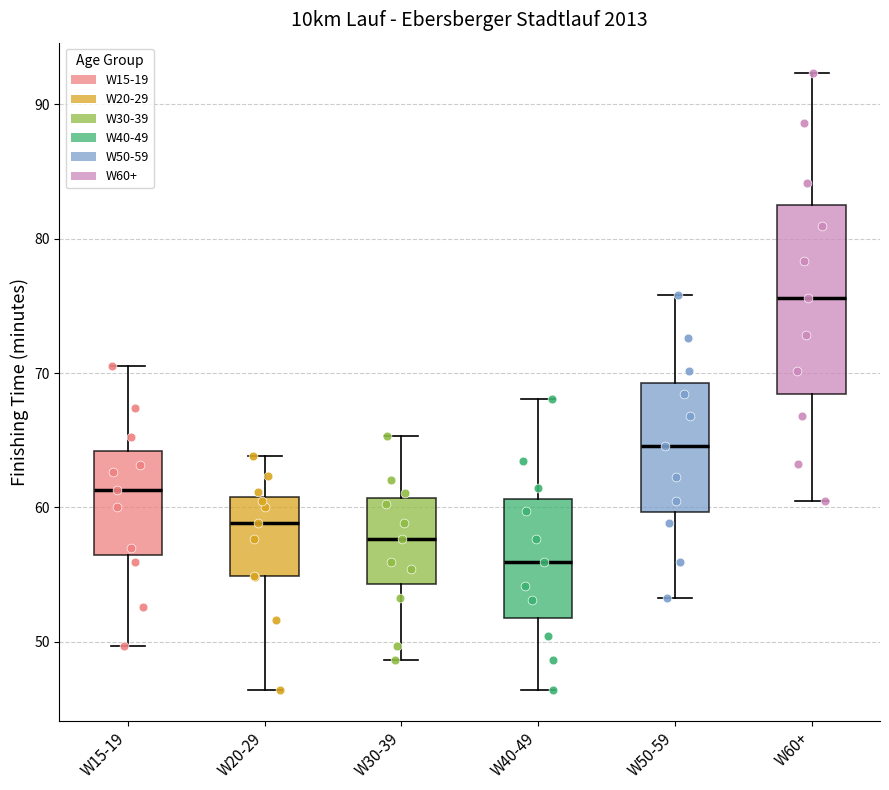

Where does the upper whisker of the box for W60+ end on the y-axis? The values are not printed on the chart, so give them approximately, as read against the axis.

92